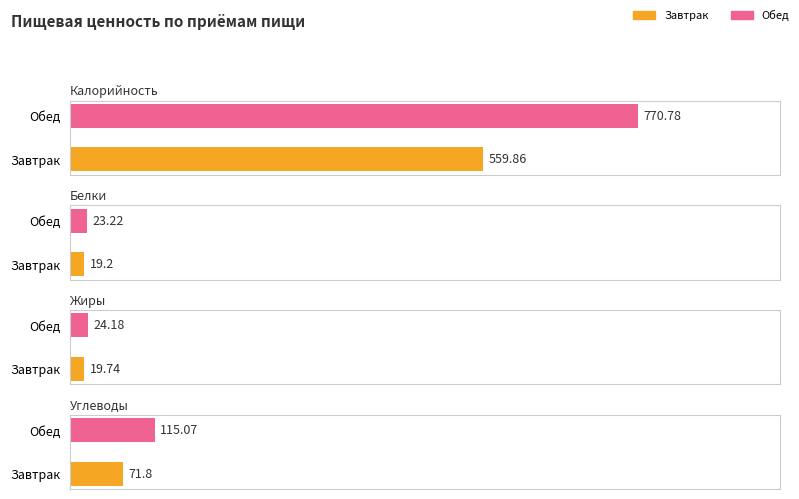

What is the value of the Белки bar at the 1st from the left?

19.2